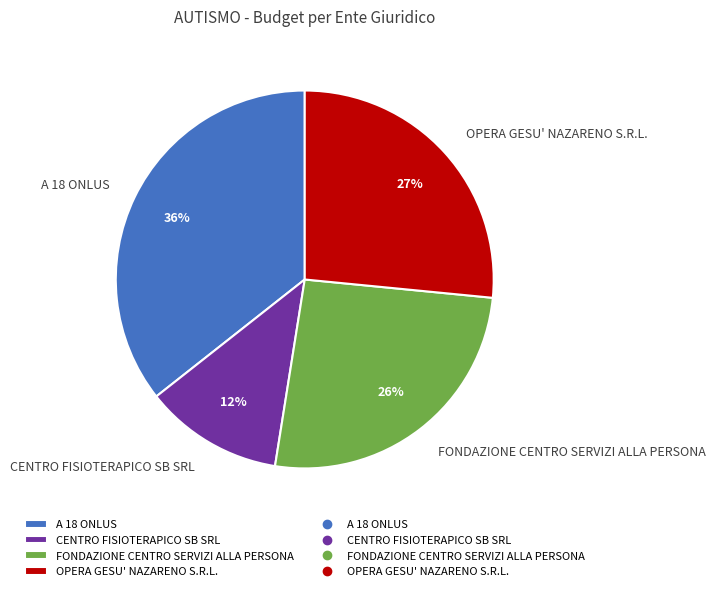

Which has a higher value, OPERA GESU' NAZARENO S.R.L. or CENTRO FISIOTERAPICO SB SRL?

OPERA GESU' NAZARENO S.R.L.